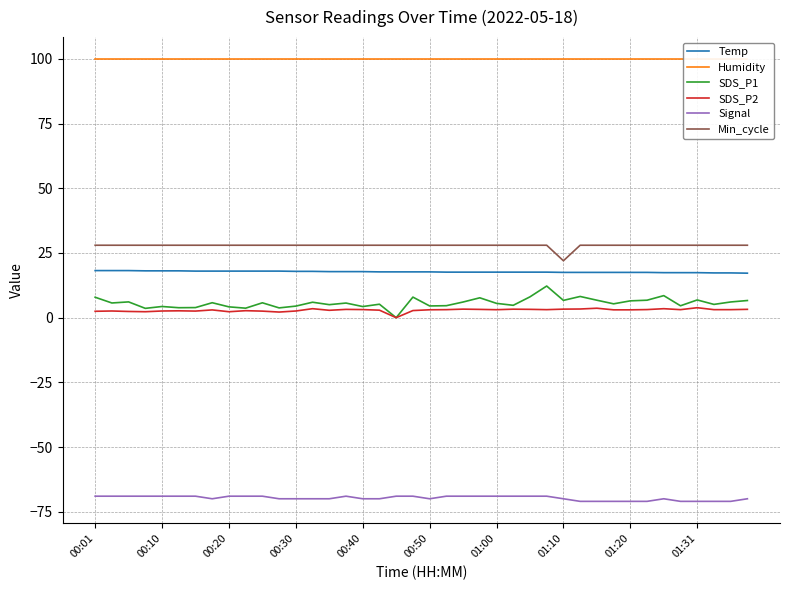

What is the sum of the SDS_P2 values at 22 and 27?

6.4